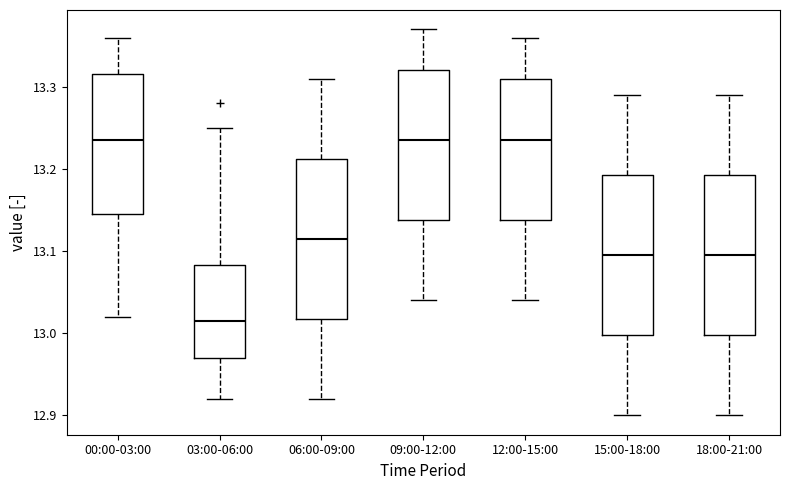

Reading left to right, read every box against the y-axis: the position of its median line, the range the box covers, and the ends of its whiskers. The values are not printed on the chart, so give them approximately, as read against the axis.

00:00-03:00: median 13.24, box 13.15 to 13.32, whiskers 13.02 to 13.36
03:00-06:00: median 13.02, box 12.97 to 13.08, whiskers 12.92 to 13.25
06:00-09:00: median 13.12, box 13.02 to 13.21, whiskers 12.92 to 13.31
09:00-12:00: median 13.24, box 13.14 to 13.32, whiskers 13.04 to 13.37
12:00-15:00: median 13.24, box 13.14 to 13.31, whiskers 13.04 to 13.36
15:00-18:00: median 13.10, box 13.00 to 13.19, whiskers 12.90 to 13.29
18:00-21:00: median 13.10, box 13.00 to 13.19, whiskers 12.90 to 13.29